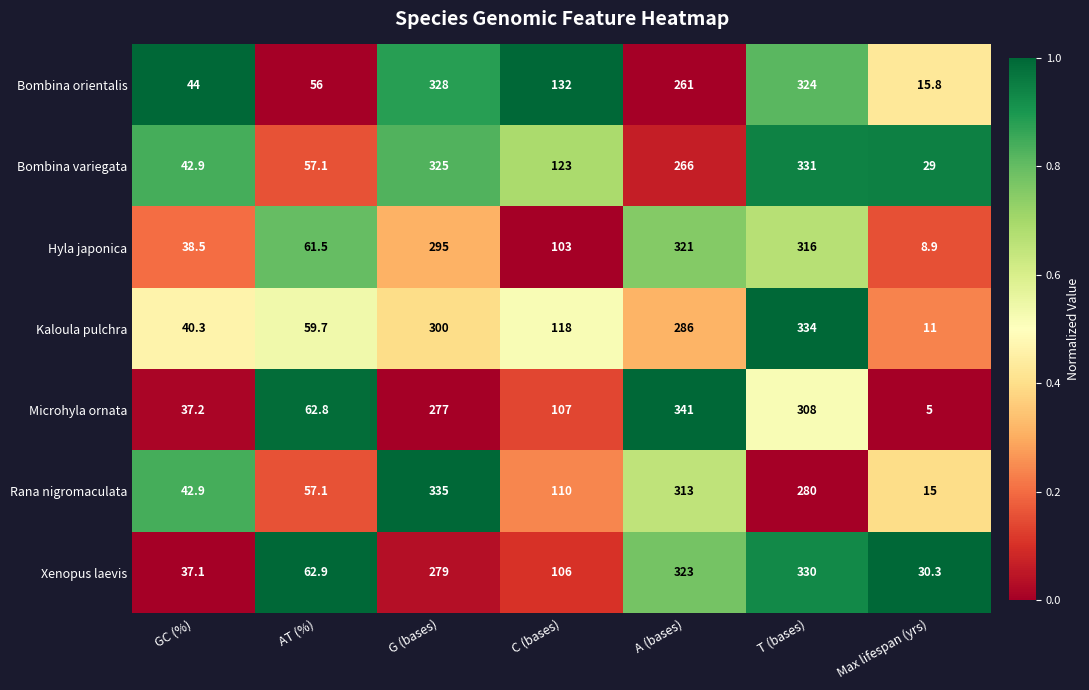

What is the sum of the Hyla japonica values at G (bases) and GC (%)?

333.5